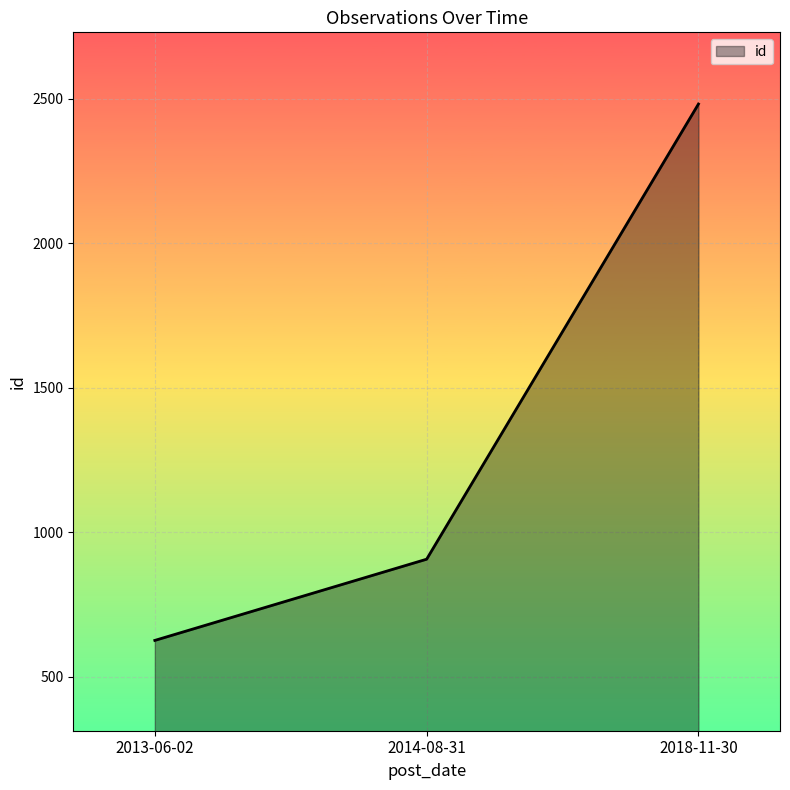

Rank the categories by value from lowest to highest.

2013-06-02, 2014-08-31, 2018-11-30